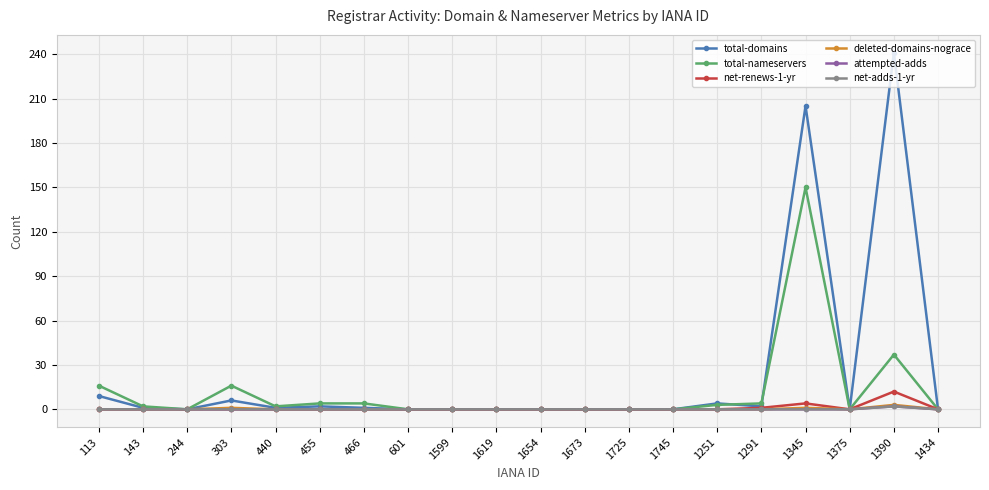

List the series in order of their peak value, highest first.

total-domains, total-nameservers, net-renews-1-yr, deleted-domains-nograce, attempted-adds, net-adds-1-yr